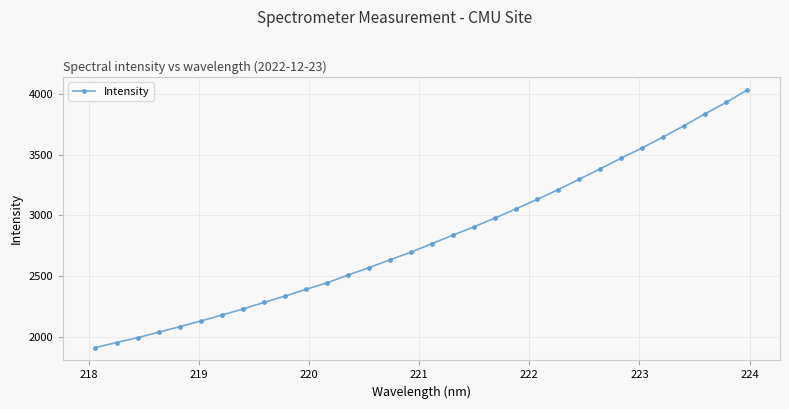

Count the number of data series in this chart.

1